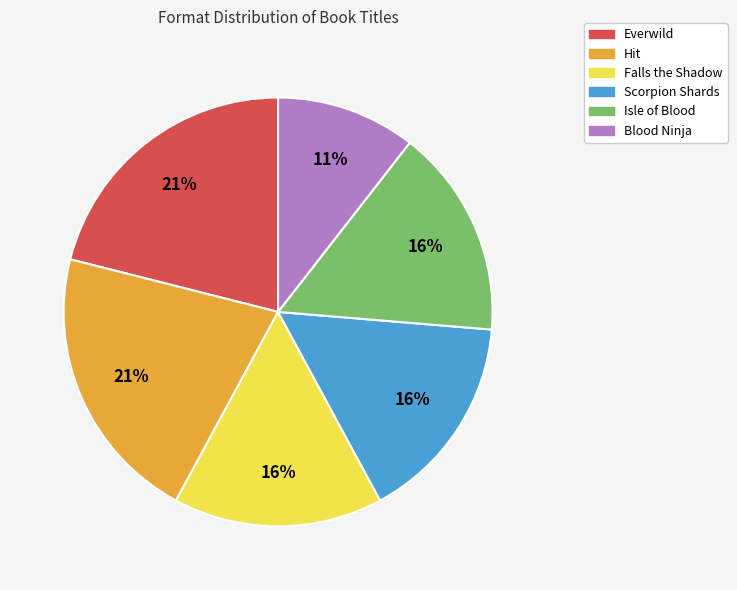

Approximately how many times larger is the value at Blood Ninja compared to Isle of Blood?

0.7